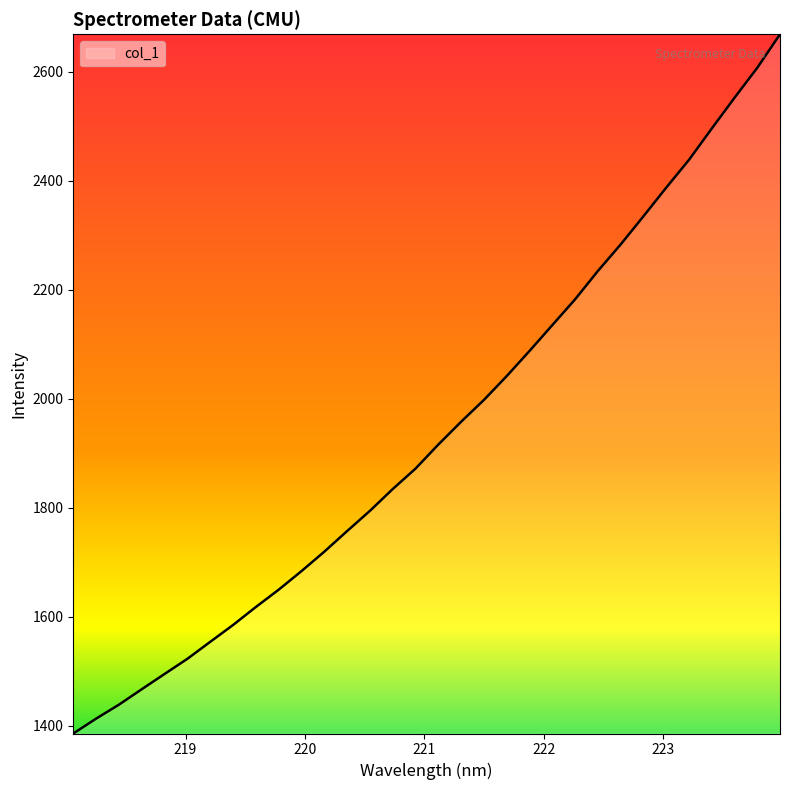

What is the maximum value shown in the chart?

2669.0